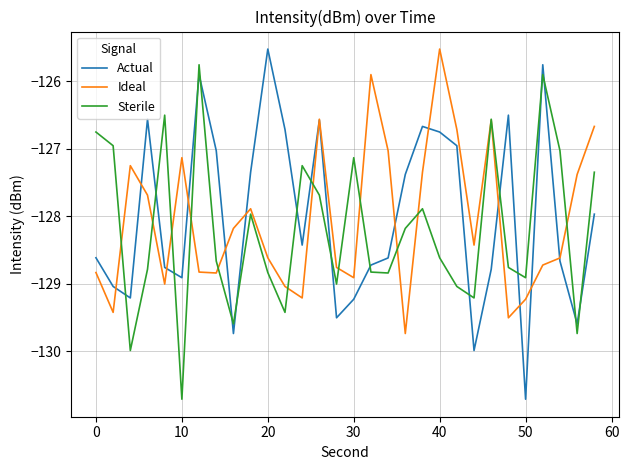

Which series has the widest spread of values?

Actual